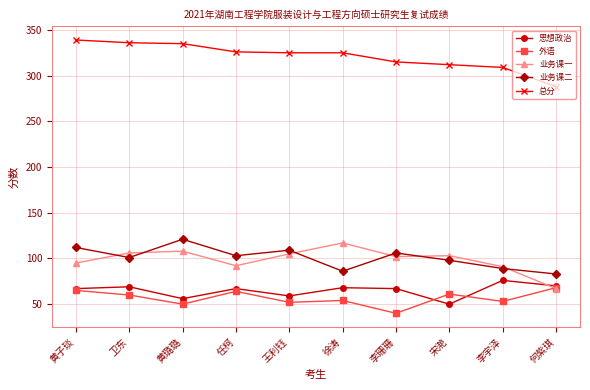

What is the total value across all series at 何紫琪?

576